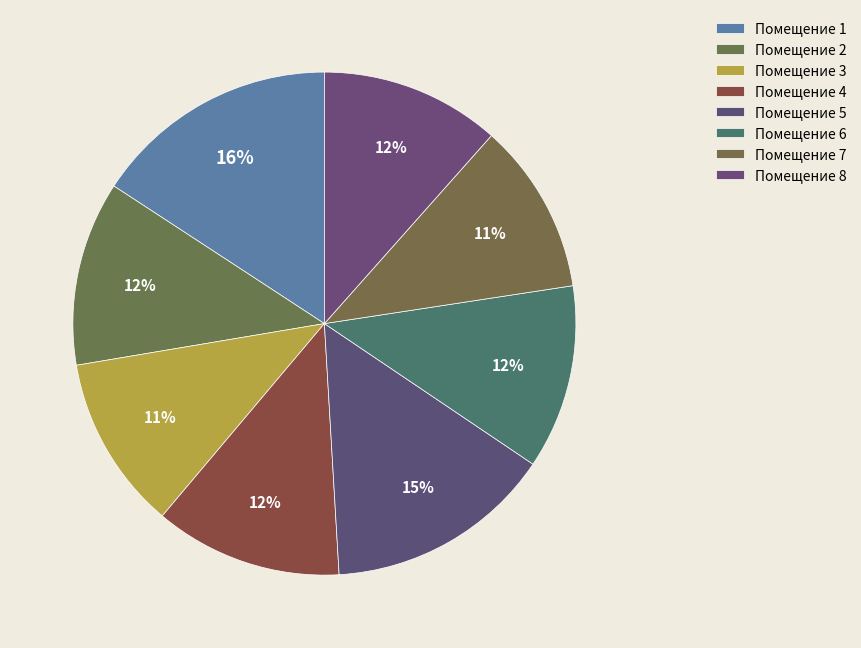

How many slices are in this pie chart?

8